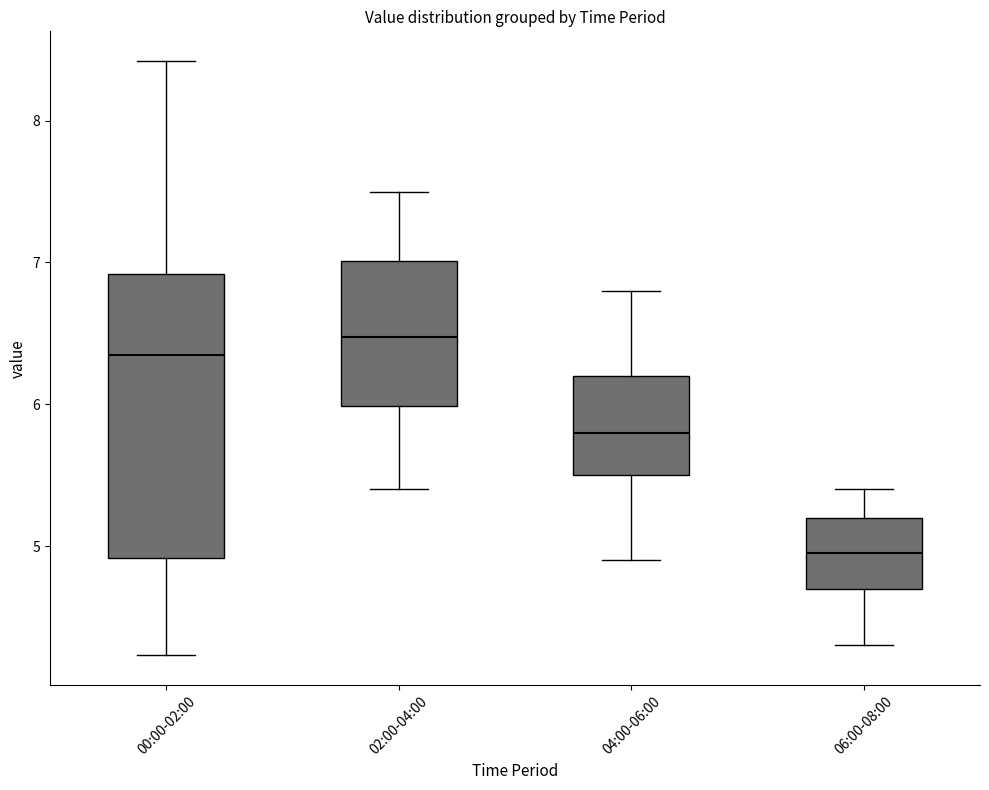

Reading left to right, read every box against the y-axis: the position of its median line, the range the box covers, and the ends of its whiskers. The values are not printed on the chart, so give them approximately, as read against the axis.

00:00-02:00: median 6.4, box 4.9 to 6.9, whiskers 4.2 to 8.4
02:00-04:00: median 6.5, box 6.0 to 7.0, whiskers 5.4 to 7.5
04:00-06:00: median 5.8, box 5.5 to 6.2, whiskers 4.9 to 6.8
06:00-08:00: median 5.0, box 4.7 to 5.2, whiskers 4.3 to 5.4